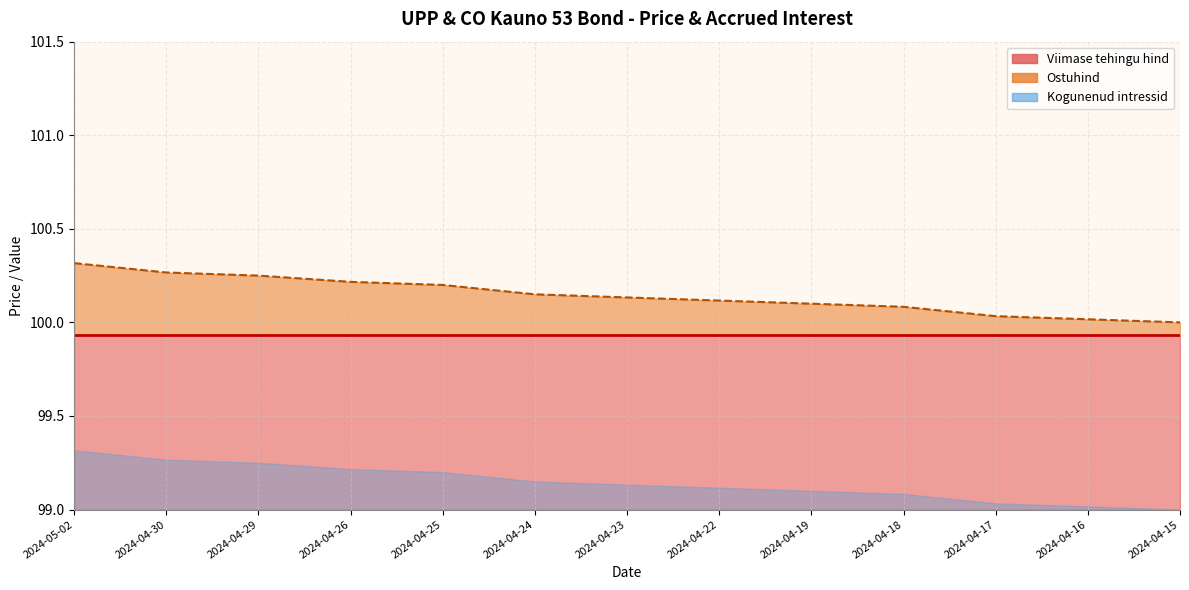

True or false: the data has more than 1 interior local peaks.

False